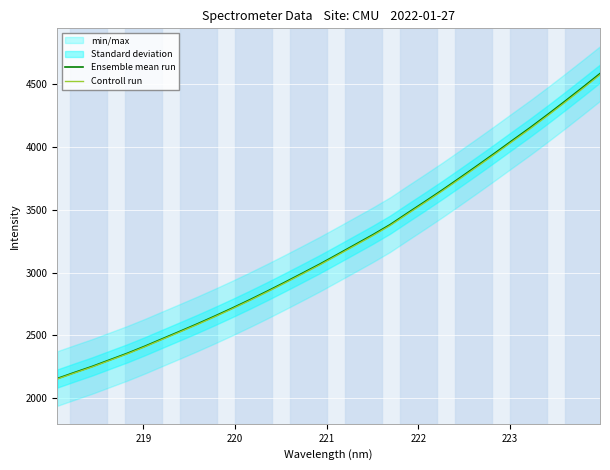

How many lines are shown in the chart?

2